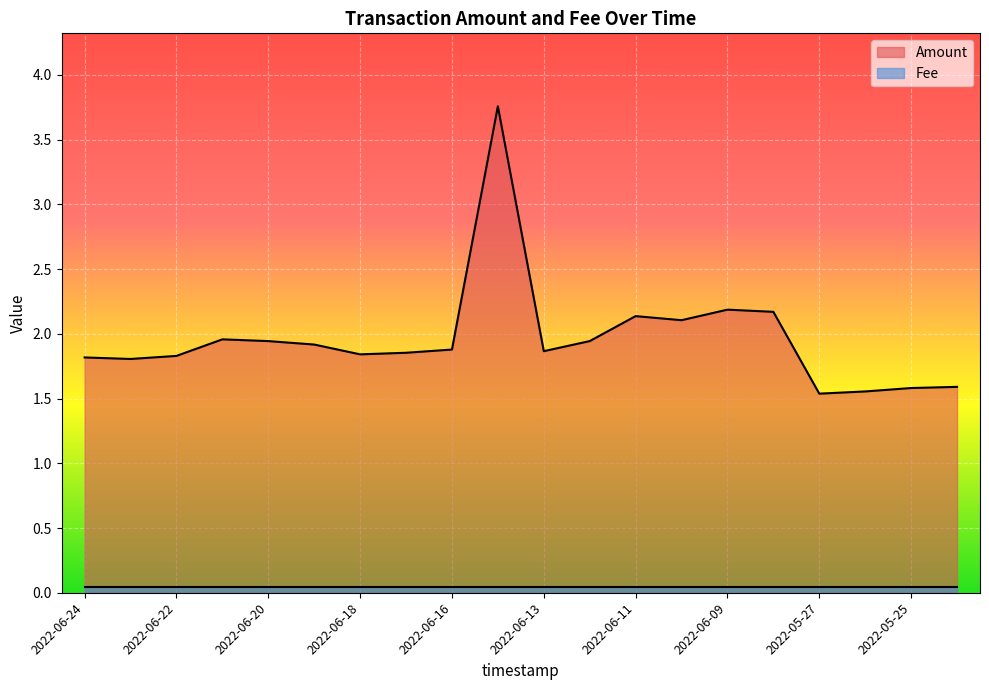

The value at 2022-05-26 is 1.6. True or false?

True